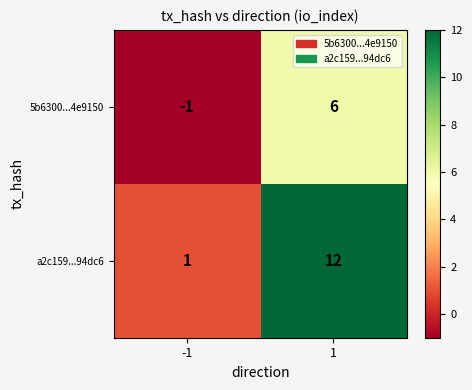

What is the minimum value shown in the chart?

-1